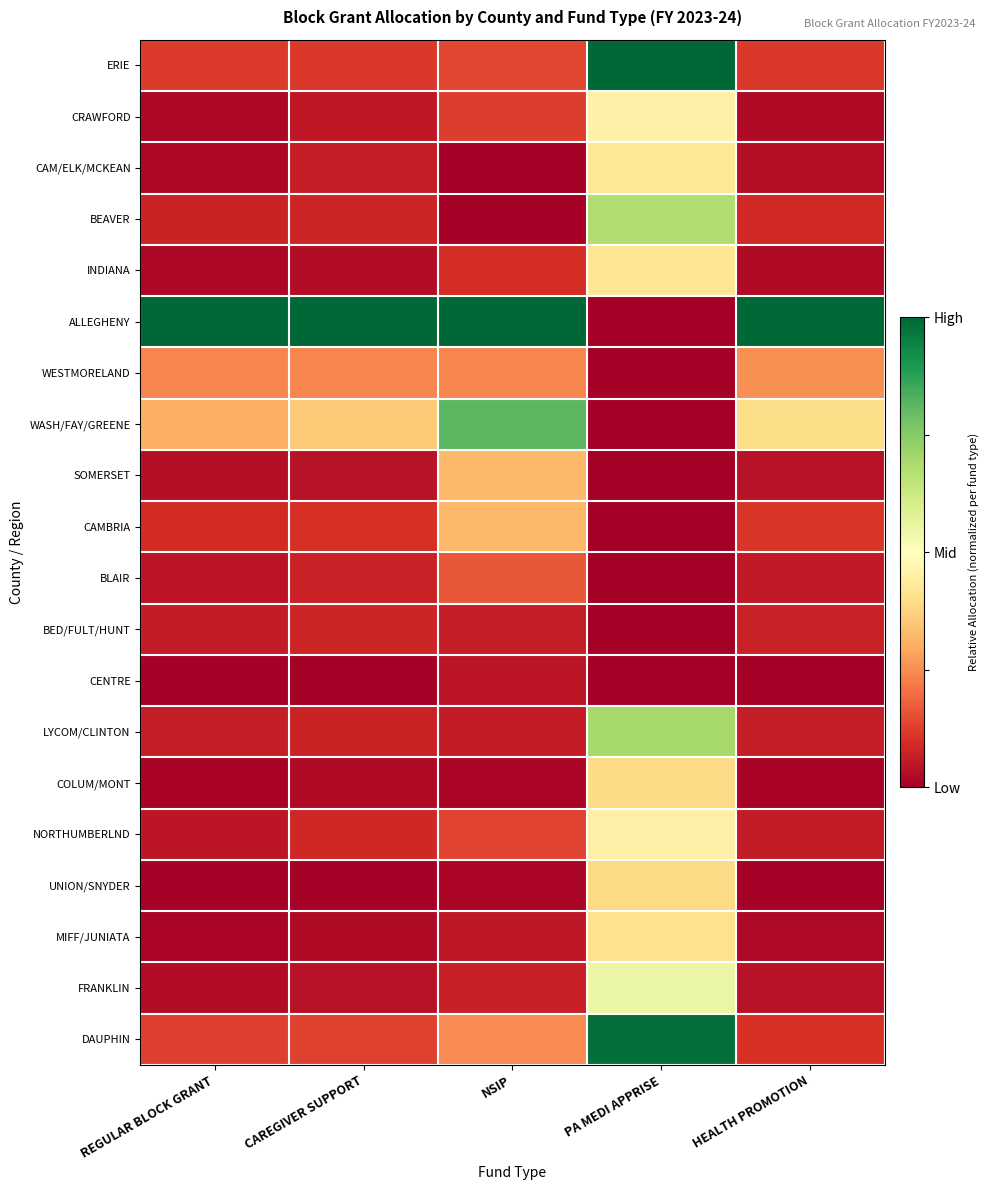

Rank the series at HEALTH PROMOTION from lowest to highest value.

UNION/SNYDER, CENTRE, COLUM/MONT, MIFF/JUNIATA, CRAWFORD, INDIANA, CAM/ELK/MCKEAN, FRANKLIN, SOMERSET, BLAIR, NORTHUMBERLND, LYCOM/CLINTON, BED/FULT/HUNT, BEAVER, DAUPHIN, CAMBRIA, ERIE, WESTMORELAND, WASH/FAY/GREENE, ALLEGHENY